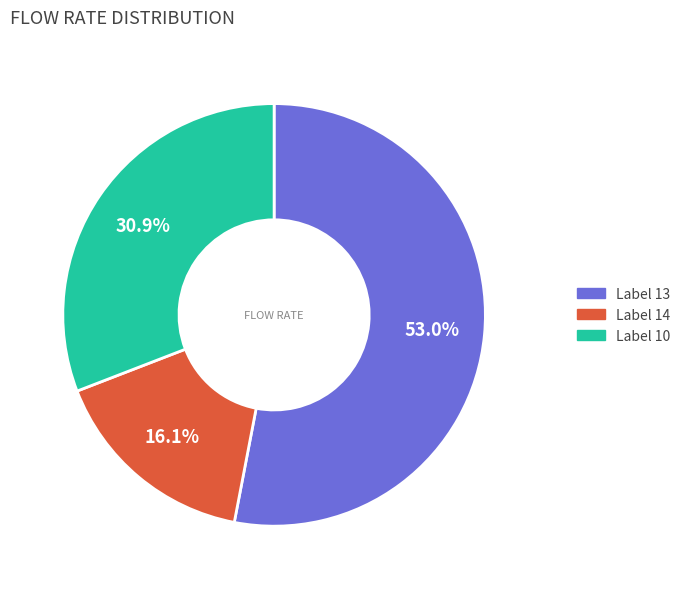

To the nearest percent, what is the average slice percentage?

33%